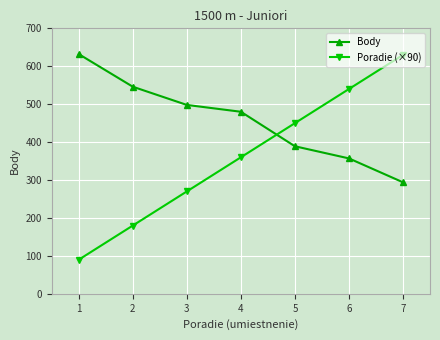

How many distinct data groups are displayed?

2